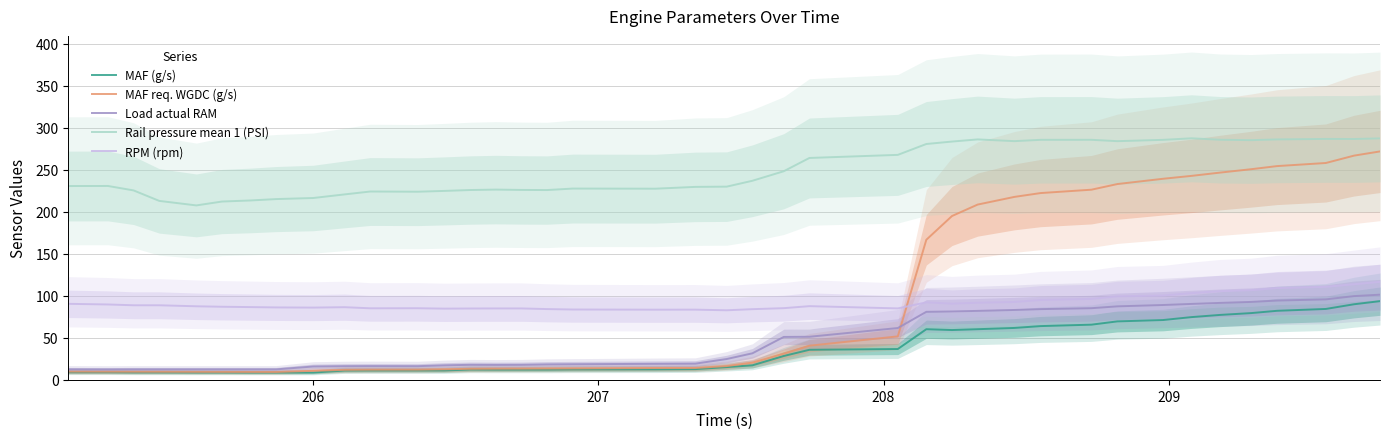

True or false: RPM (rpm) and MAF (g/s) intersect in this chart.

False